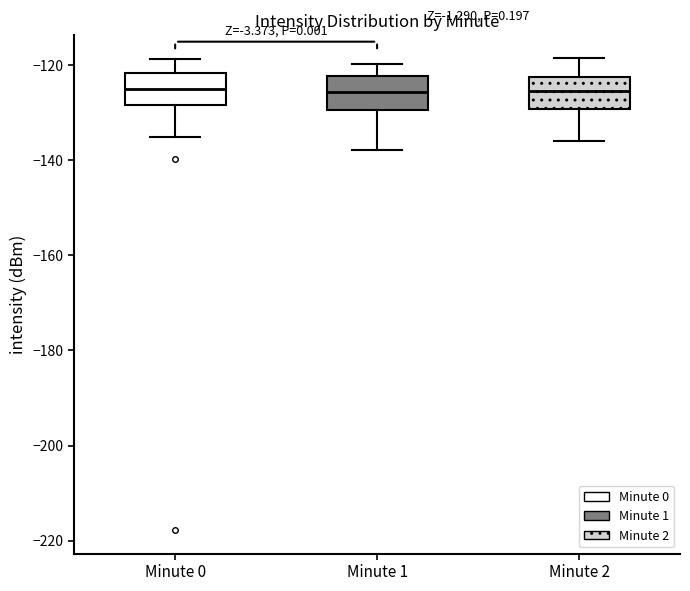

Reading left to right, transcribe this box plot: for each box, give where its median line is, the range the box spans, and where its two whiskers end, as read against the y-axis. The values are not printed on the chart, so give them approximately, as read against the axis.

Minute 0: median -126, box -128 to -122, whiskers -136 to -118
Minute 1: median -126, box -130 to -122, whiskers -138 to -120
Minute 2: median -126, box -130 to -122, whiskers -136 to -118